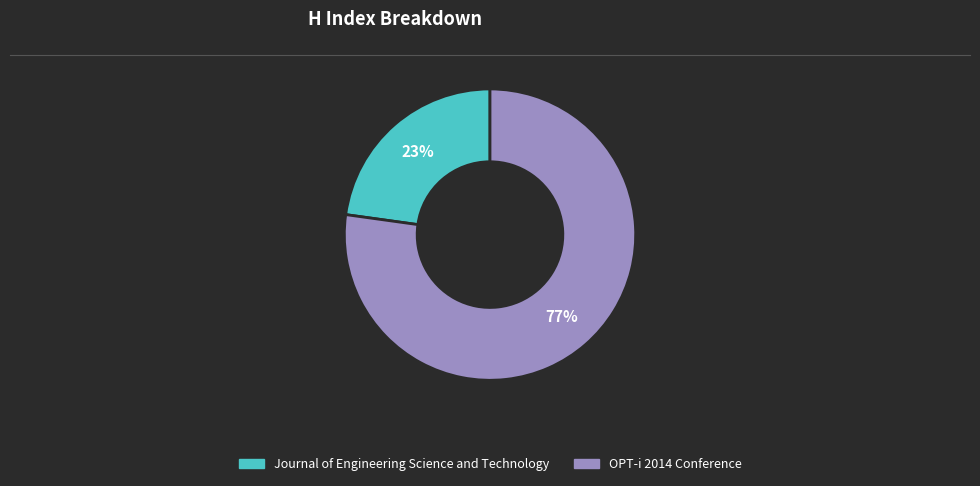

Is it true that Journal of Engineering Science and Technology is 23% of the pie?

True